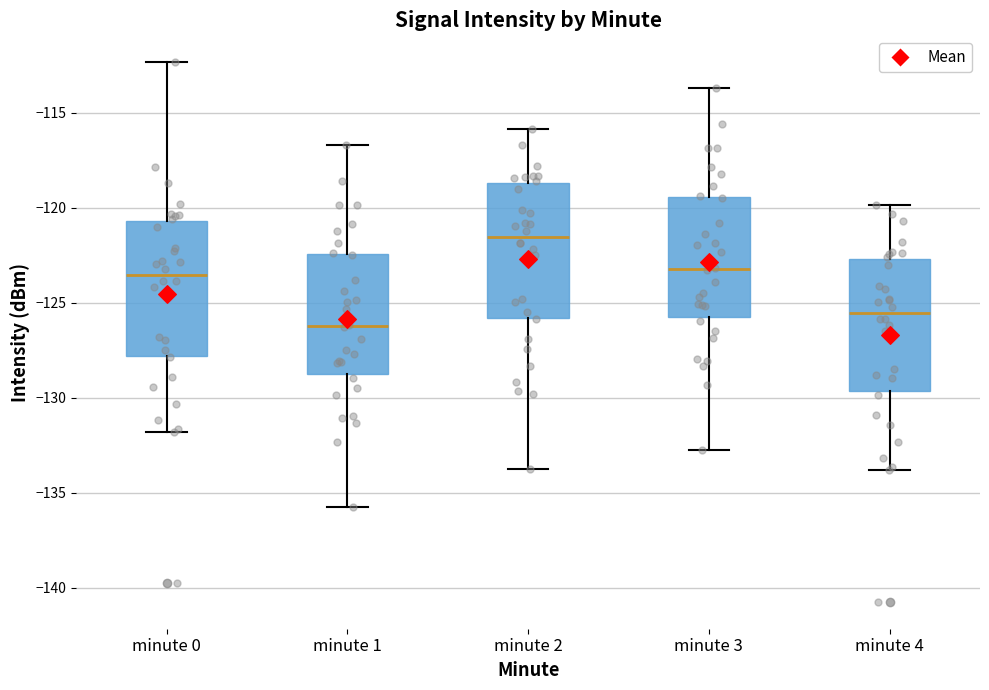

Where does the lower whisker of the box for minute 2 end on the y-axis? The values are not printed on the chart, so give them approximately, as read against the axis.

-133.5